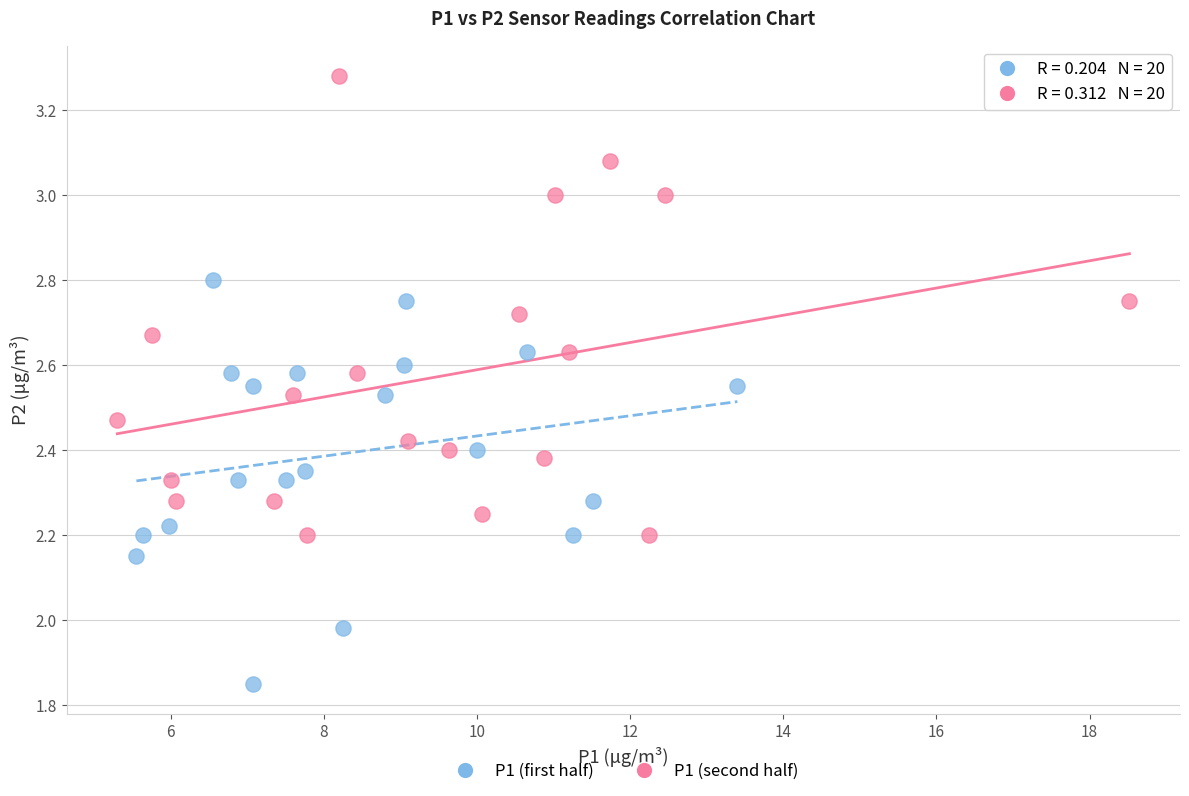

Which series has the largest Y range (max minus min)?

P1 (second half)